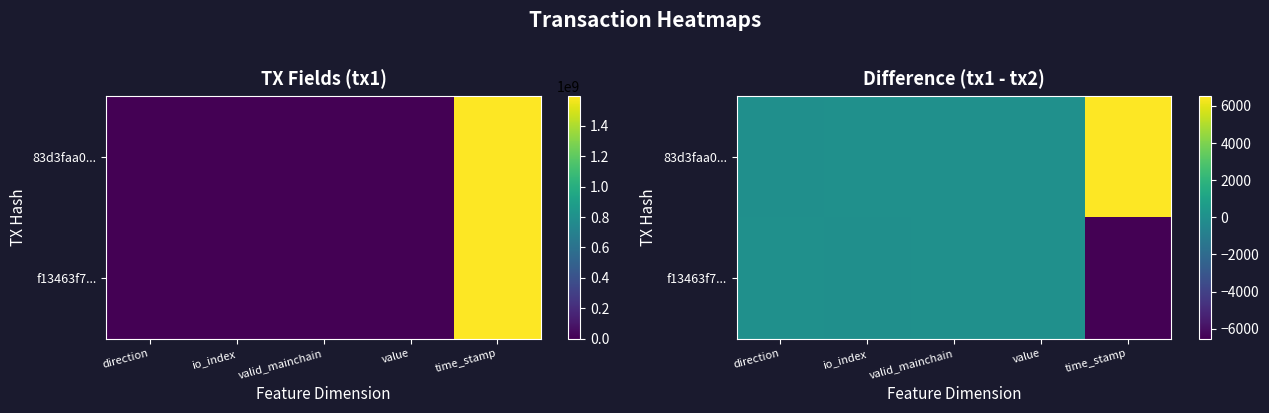

What is the maximum value shown in the chart?

6540